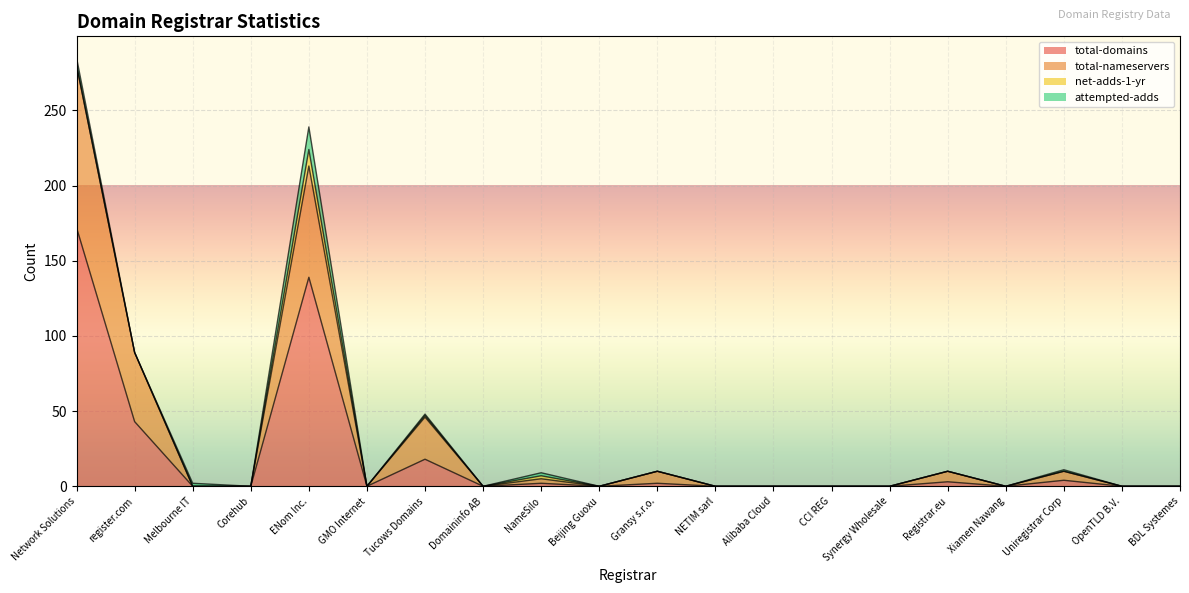

The total-domains series shows 32 at Tucows Domains. True or false?

False